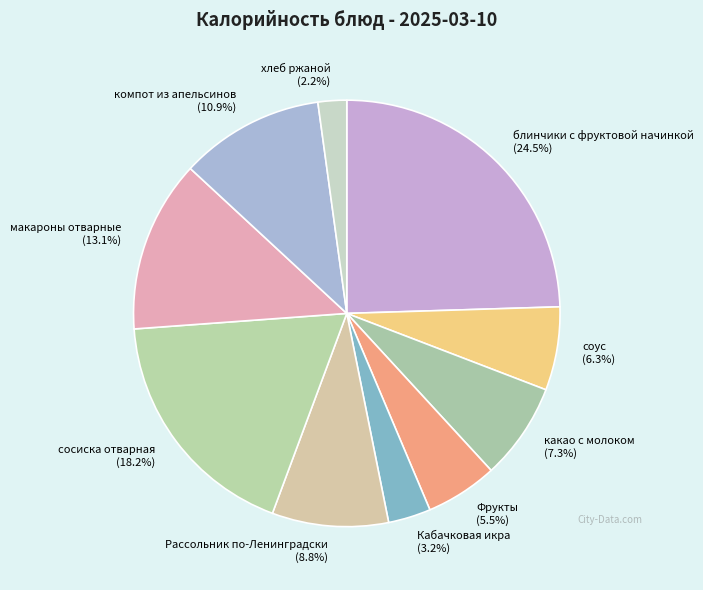

To the nearest percent, what is the average slice percentage?

10%